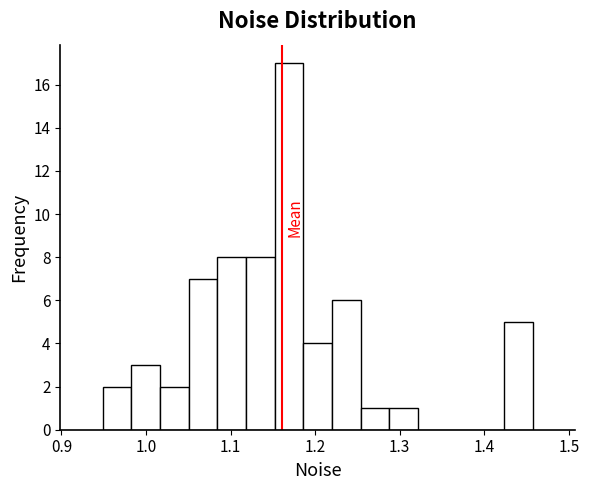

Read against the x-axis, roughly where is the centre of the tallest bar?

1.17